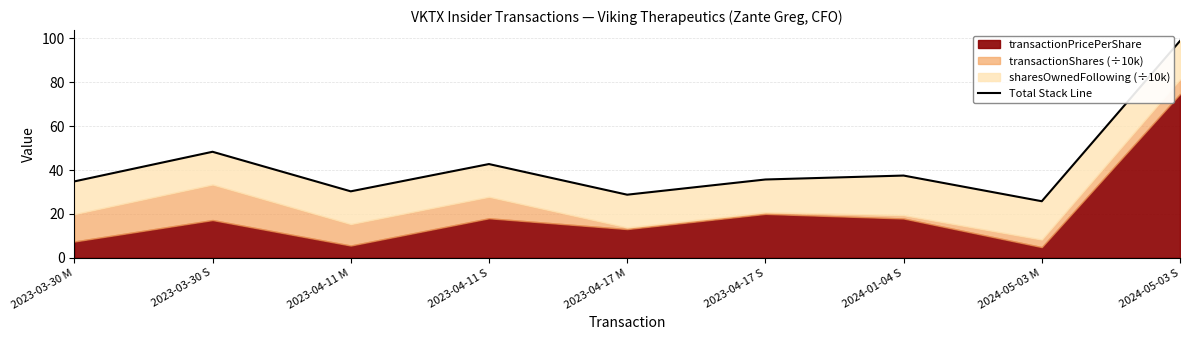

What is the ratio of the value at 2023-03-30 S to the value at 2024-01-04 S?

1.3